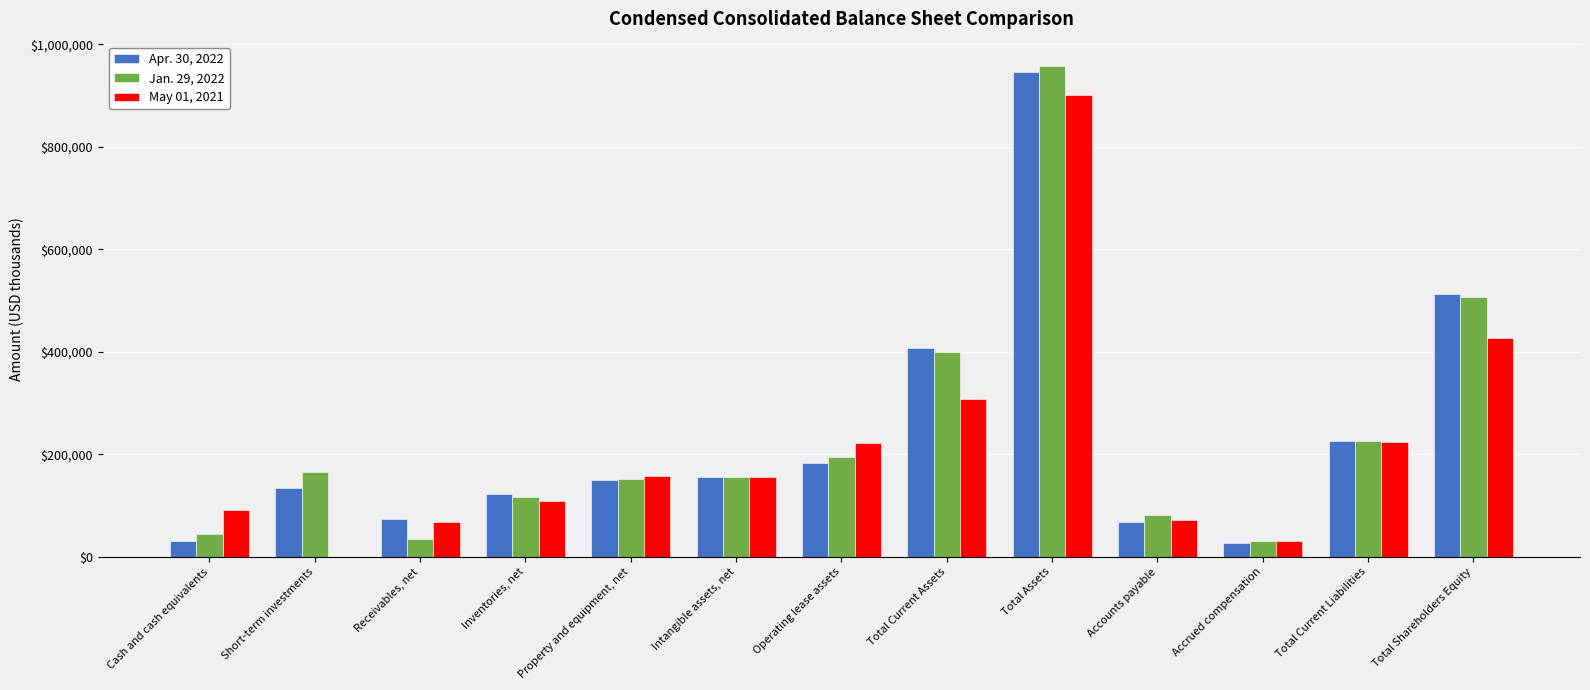

Are the bars grouped side by side (vs. stacked)?

Yes